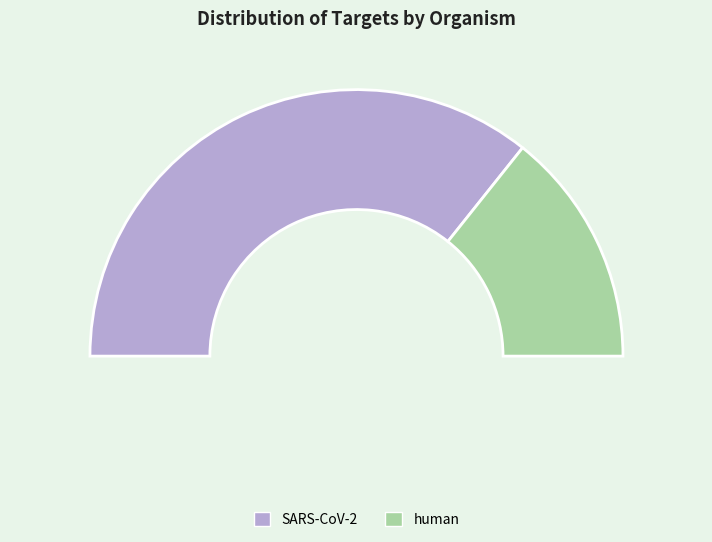

To the nearest percent, what is the difference between the largest and smallest slice percentages?

43%